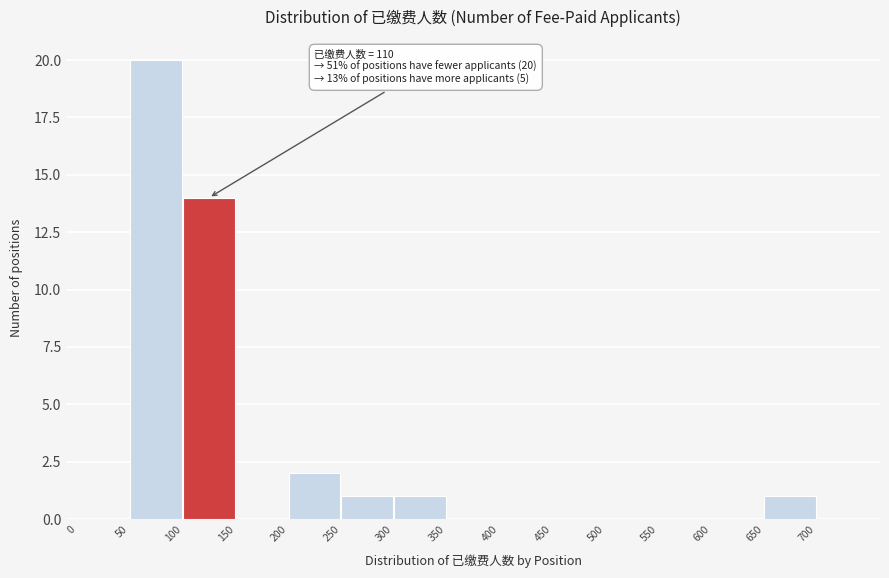

Which range on the x-axis has the tallest bar?

50 to 100